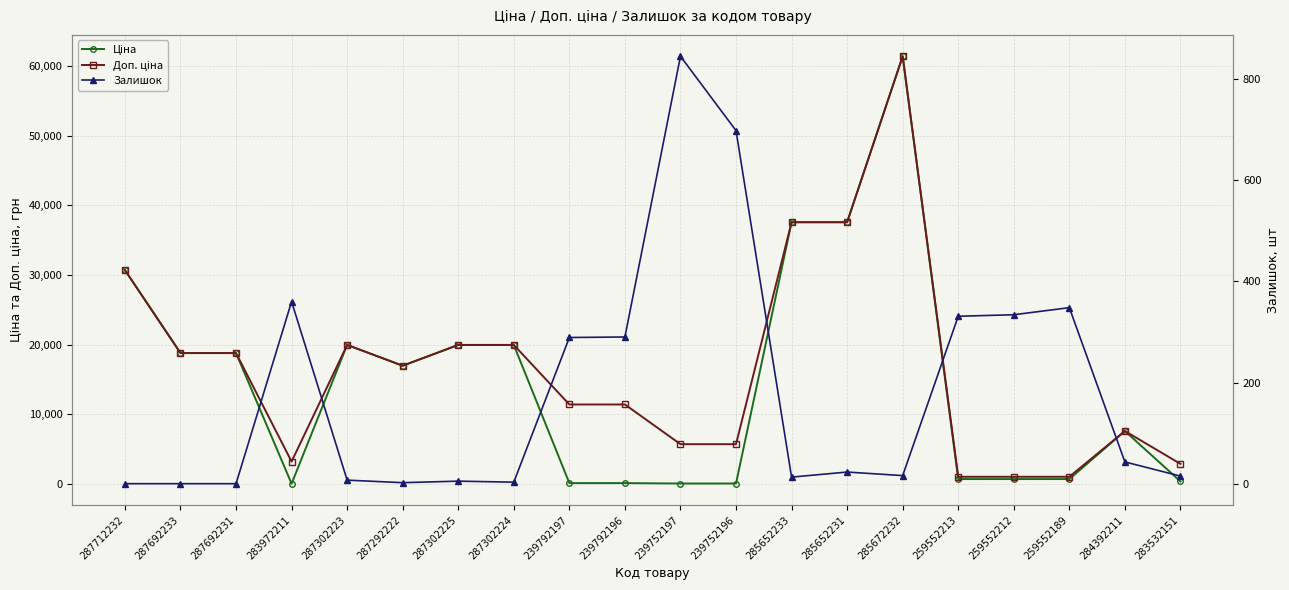

Which has a higher value, 259552213 or 287302224?

287302224